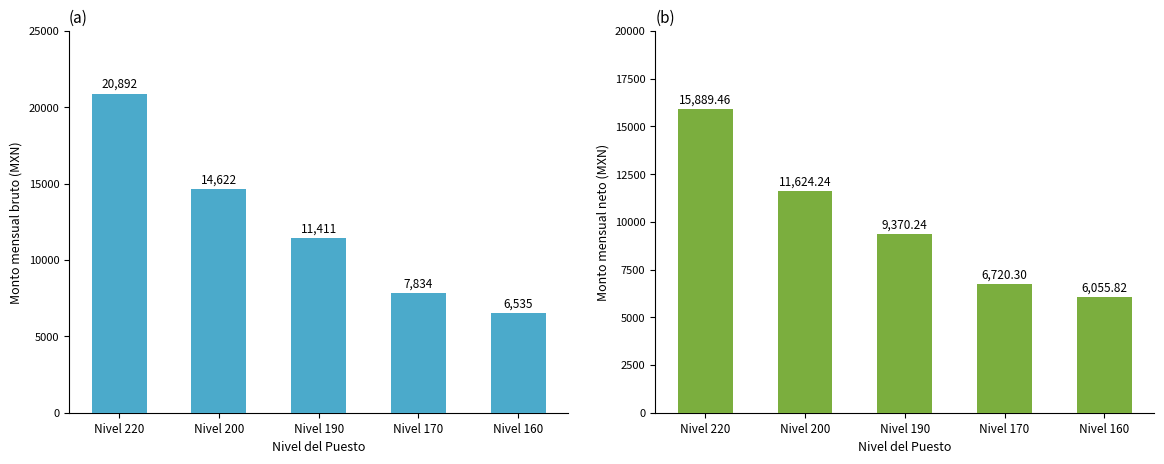

How many bars are there in total?

10